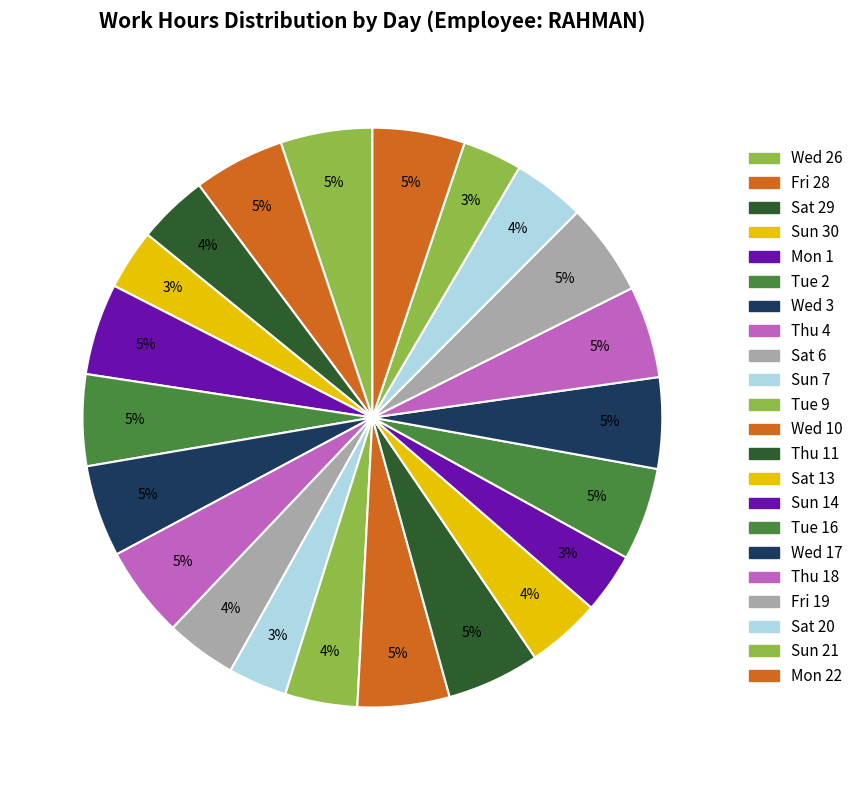

What is the smallest slice in the pie chart?

Sun 7